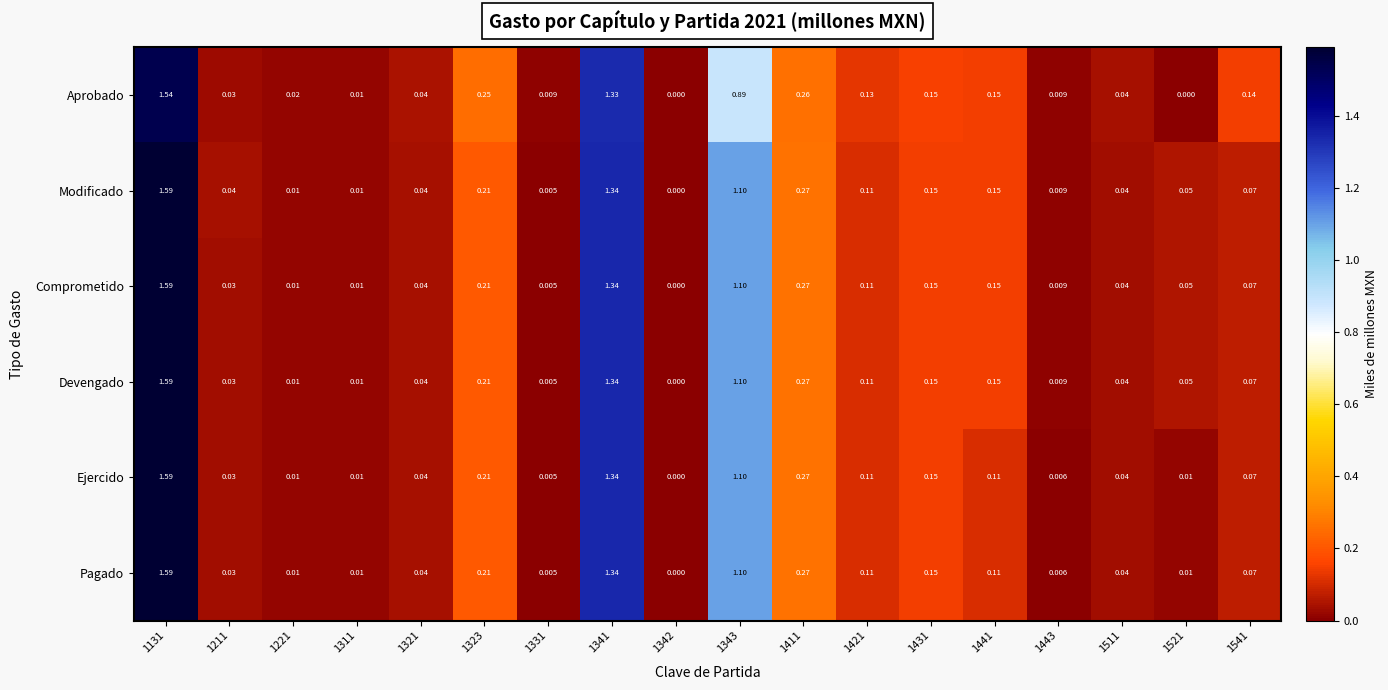

How many values in the Modificado series exceed 0?

17